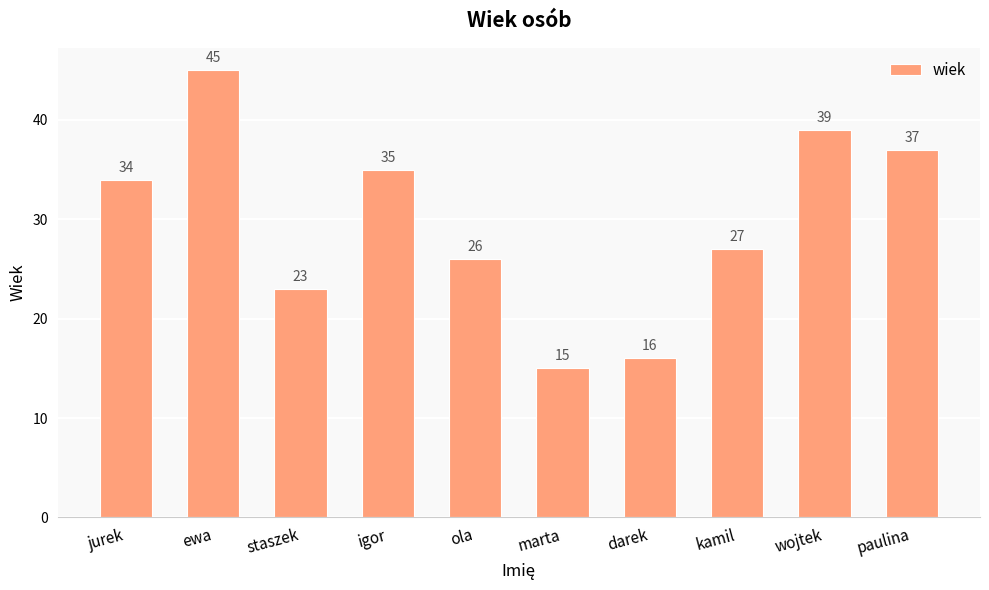

At which label is the value closest to 30?

kamil